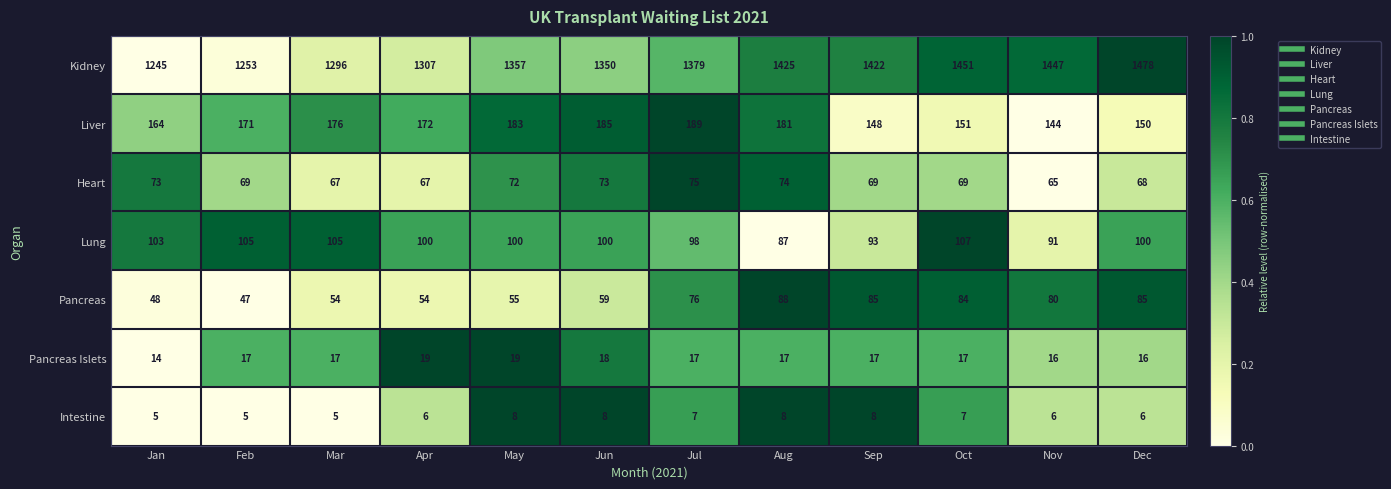

Which category has the highest value across all series?

Dec